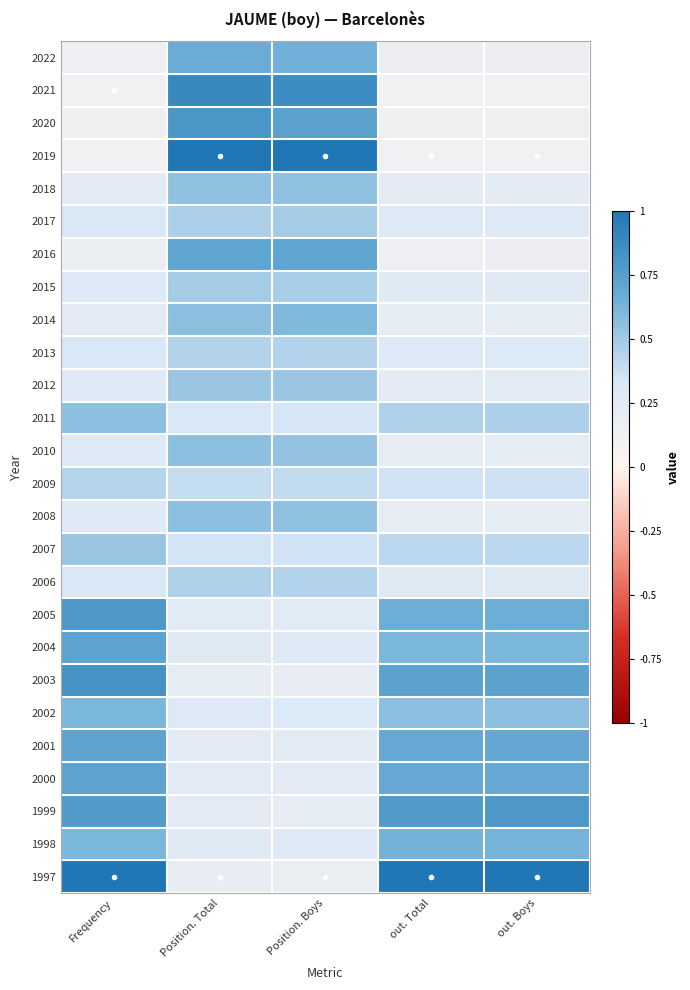

What is the total value across all series at Frequency?

11.6